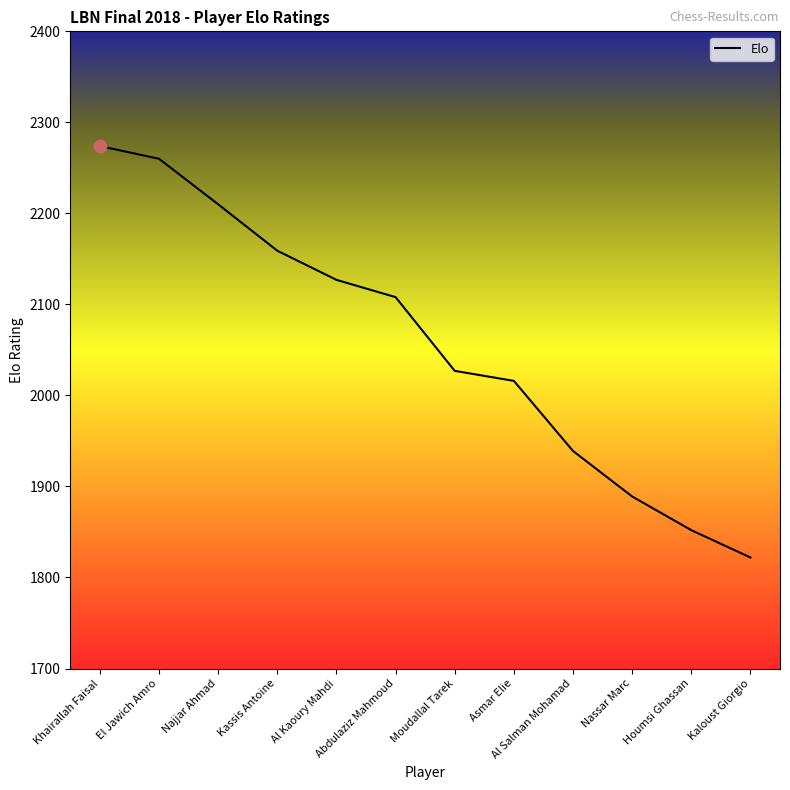

What is the change in value from Nassar Marc to Houmsi Ghassan?

-37